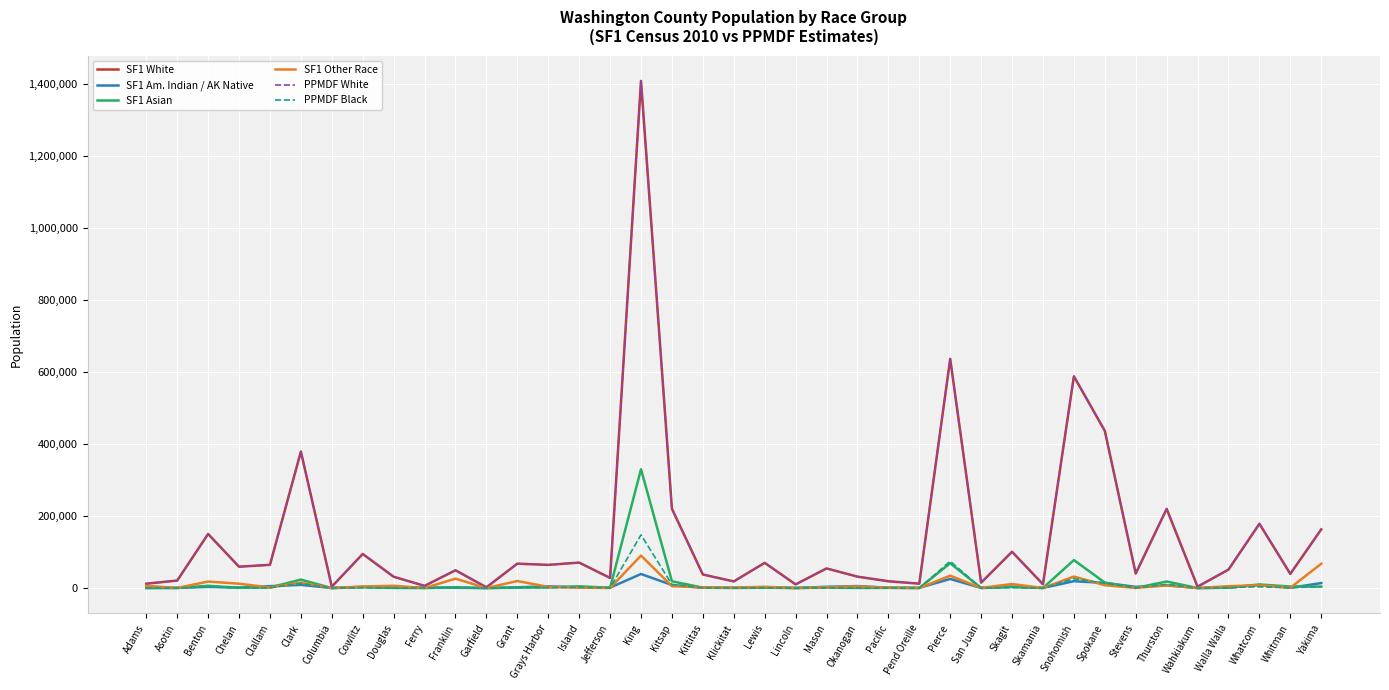

Where is SF1 White nearest to the value 705296?

Pierce